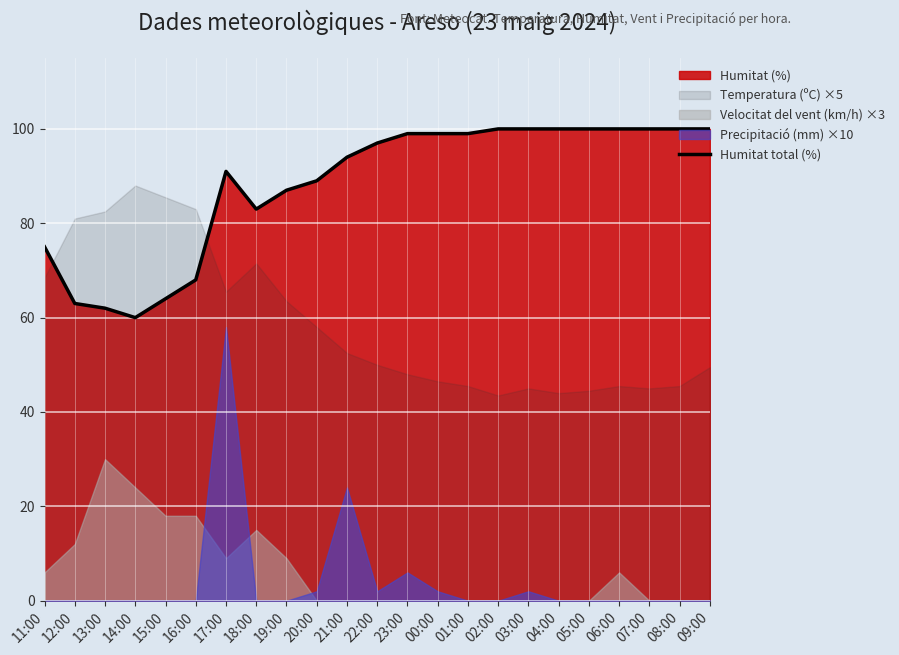

True or false: Humitat total (%) has a value of 41 at 11:00.

False